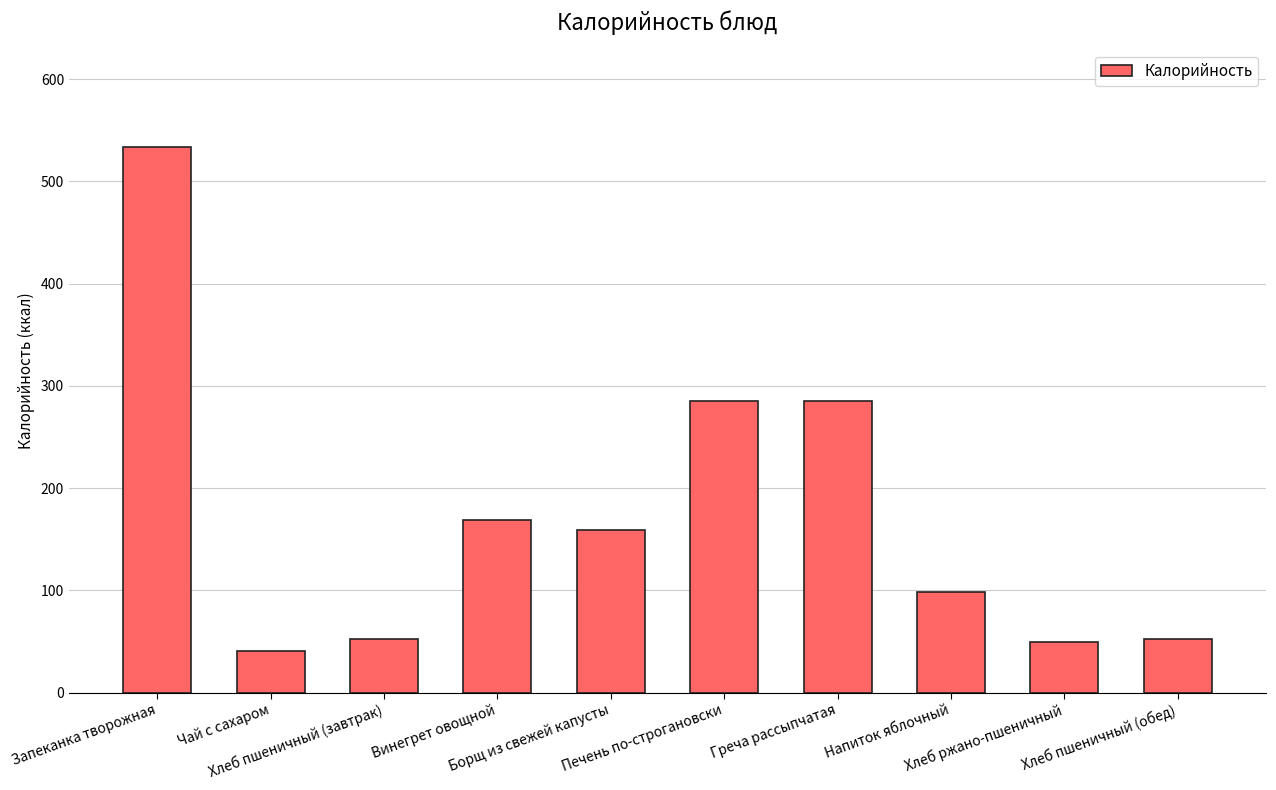

At which label does the data first exceed 159?

Запеканка творожная